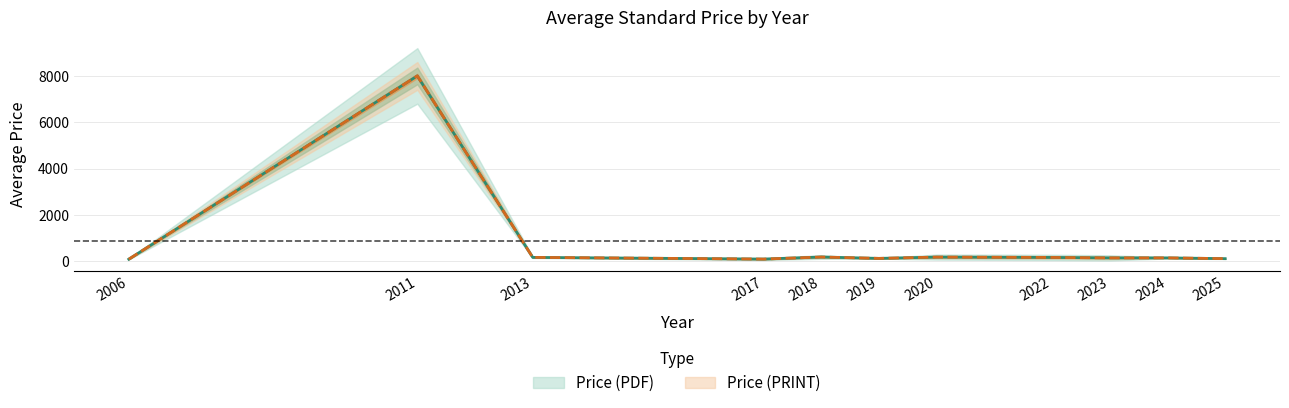

What is the label of the 14th point from the left?

13